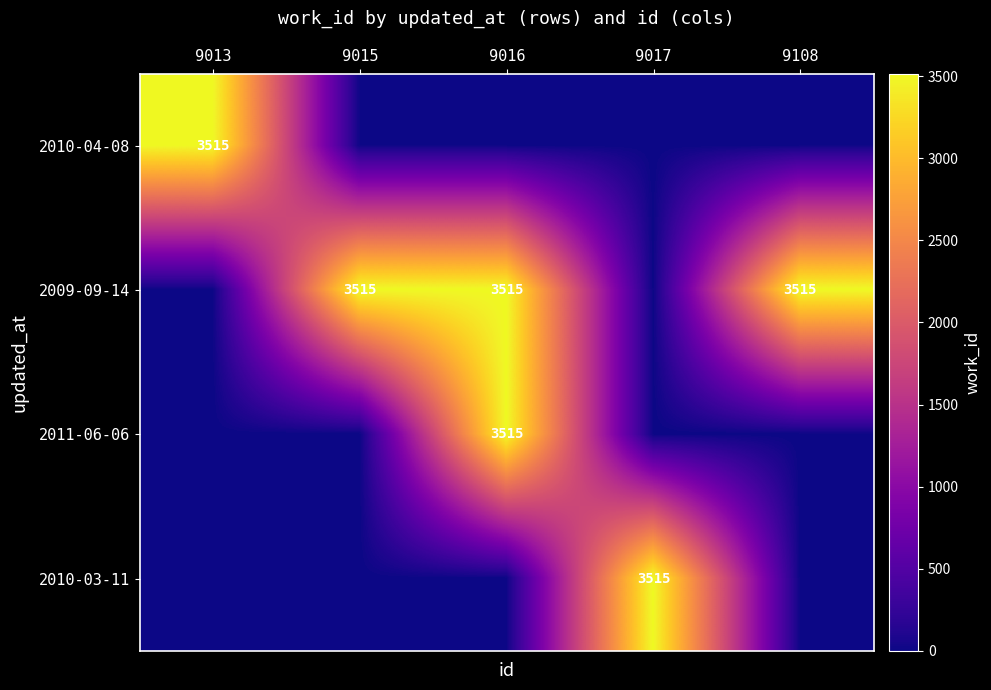

List the series in order of their peak value, lowest first.

2010-04-08, 2009-09-14, 2011-06-06, 2010-03-11